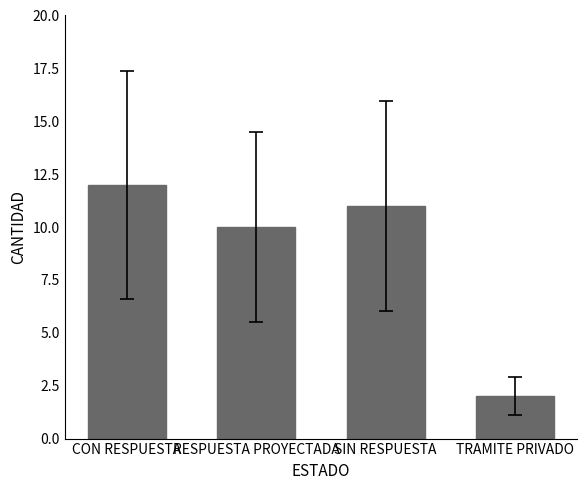

Which has a higher value, TRAMITE PRIVADO or RESPUESTA PROYECTADA?

RESPUESTA PROYECTADA